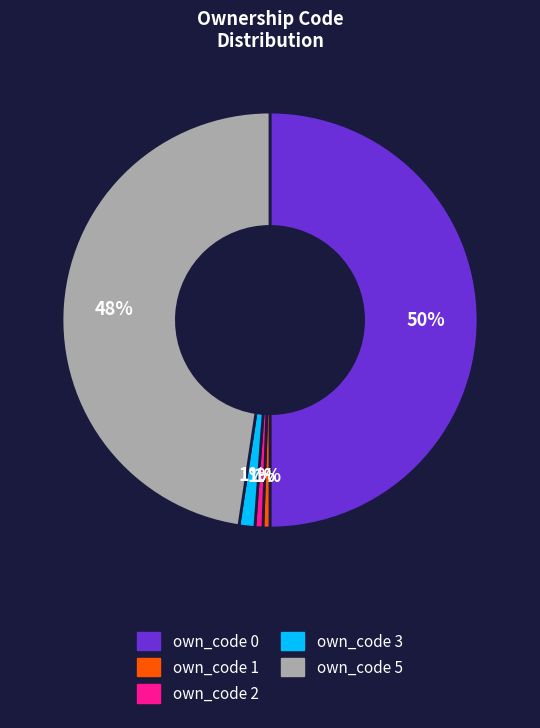

To the nearest percent, what is the average slice percentage?

20%